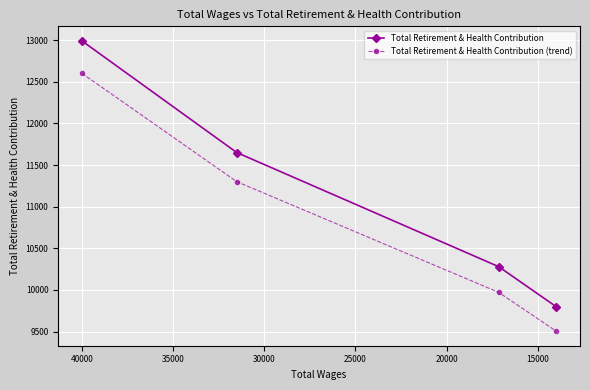

Between 10000 and 15000, which series saw the biggest shift?

Total Retirement & Health Contribution